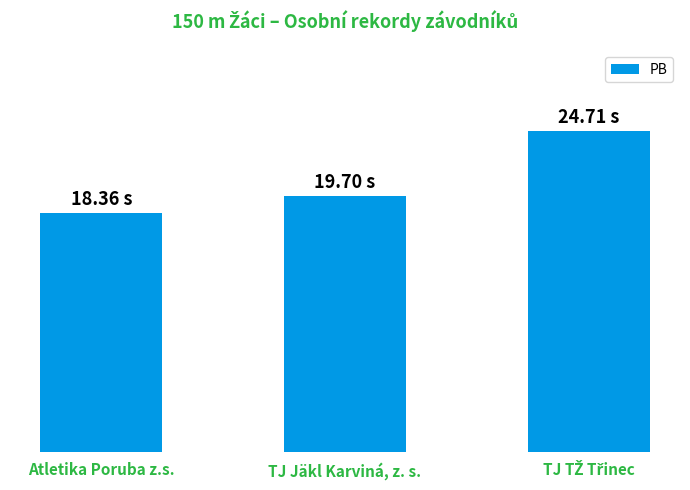

What is the label of the 2nd bar from the left?

TJ Jäkl Karviná, z. s.